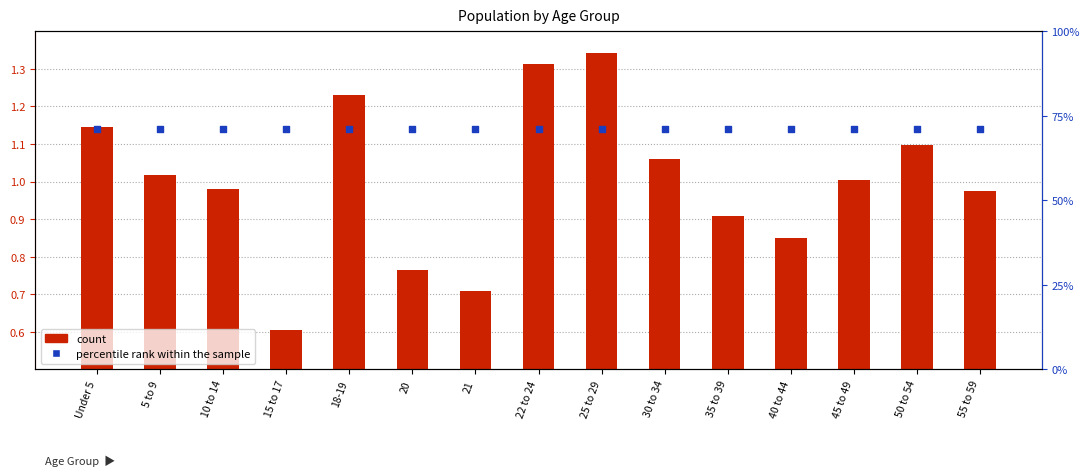

Is the value of count at 20 greater than the value of percentile rank within the sample at 15 to 17?

Yes